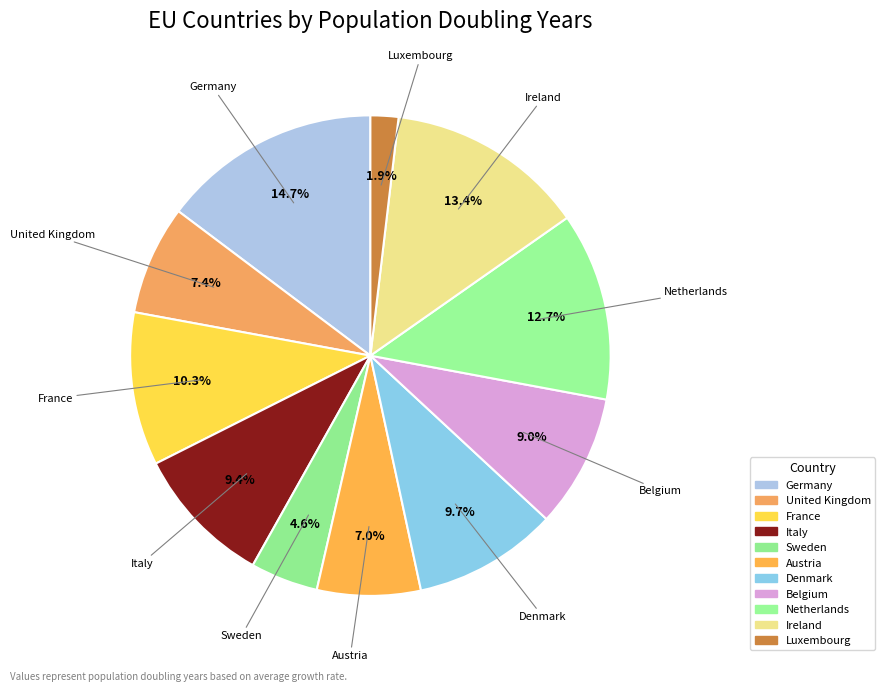

To the nearest percent, what percentage of the pie is Italy?

9%